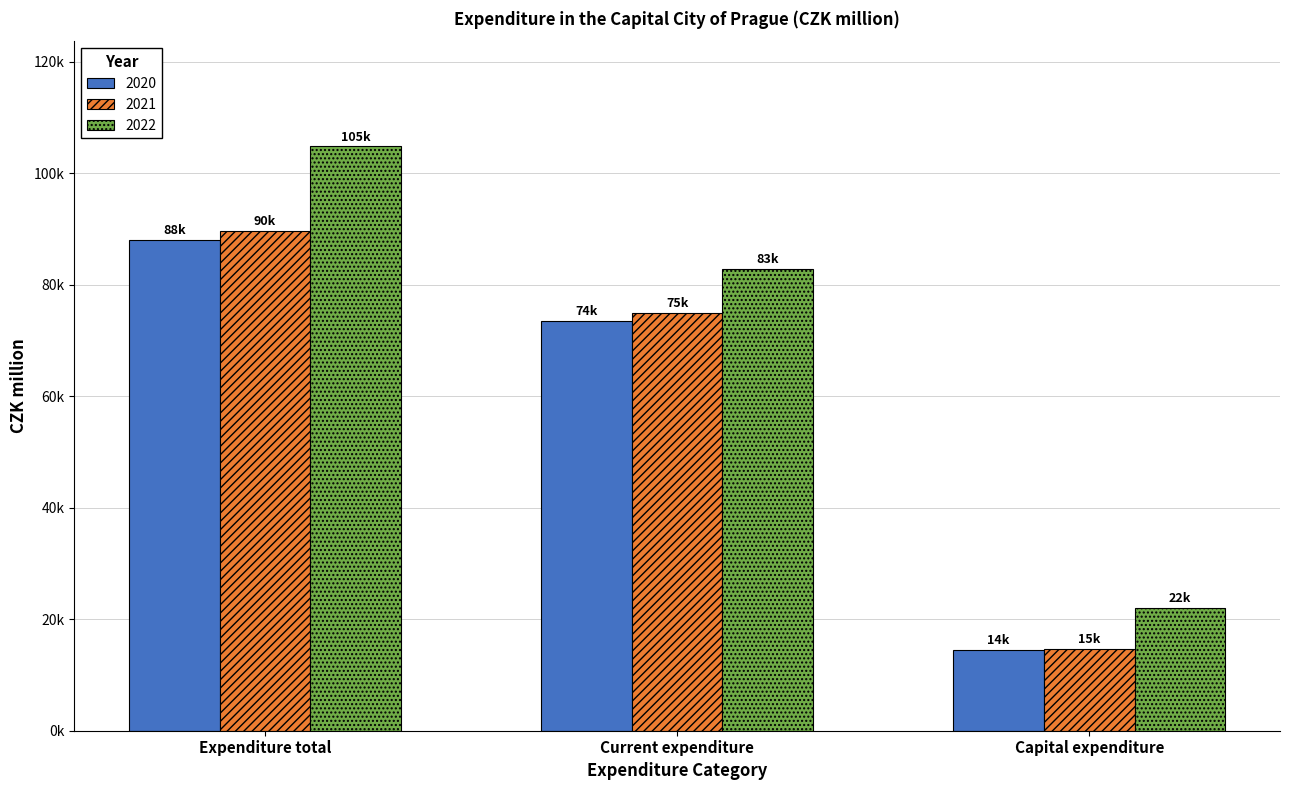

At which category does the chart reach its minimum across all series?

Capital expenditure